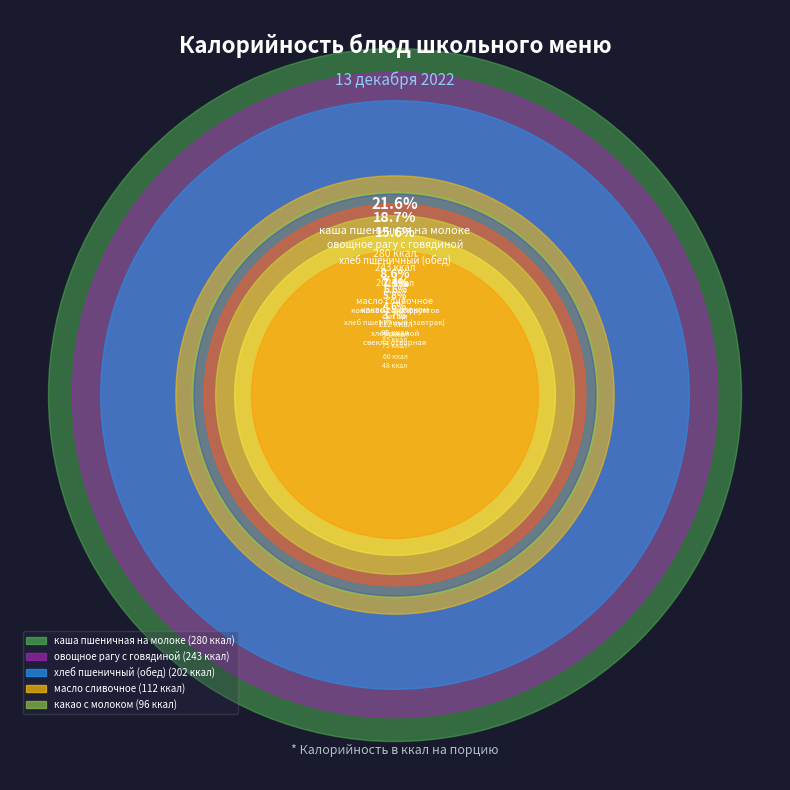

How many slices are in this pie chart?

10